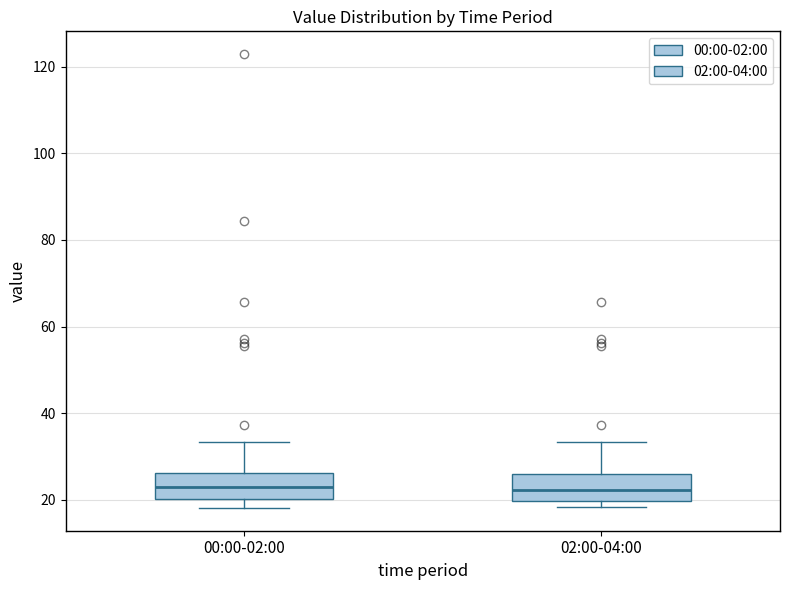

Where does the median line of the box for 02:00-04:00 sit on the y-axis? The values are not printed on the chart, so give them approximately, as read against the axis.

22